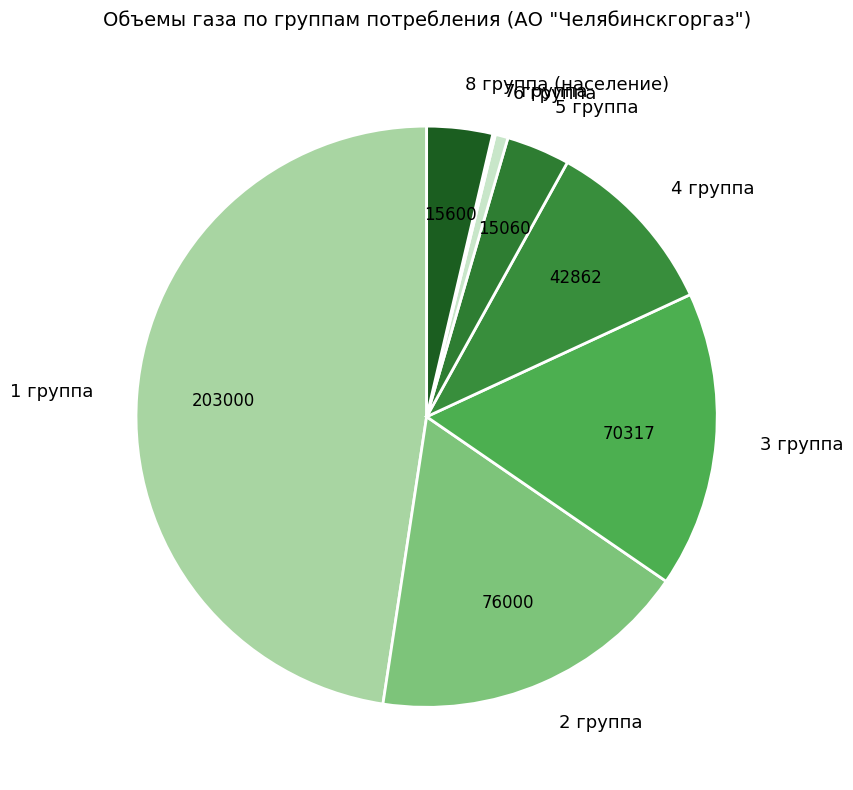

Which has a higher value, 2 группа or 1 группа?

1 группа